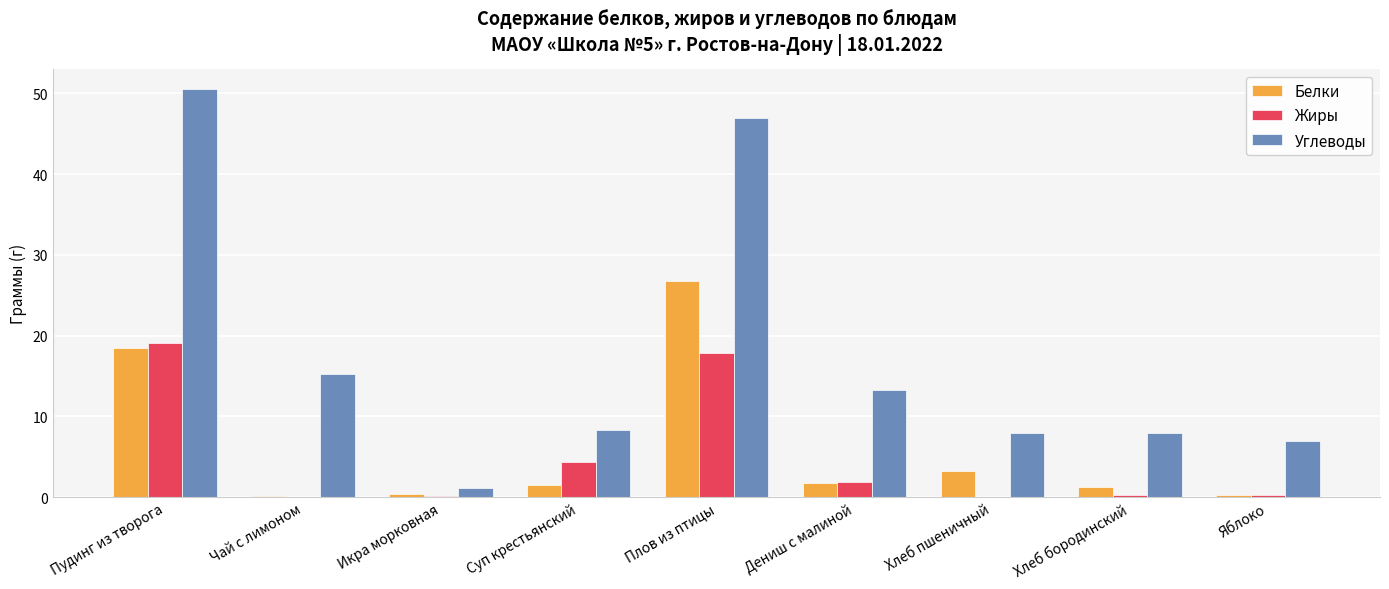

Are the bars horizontal?

No